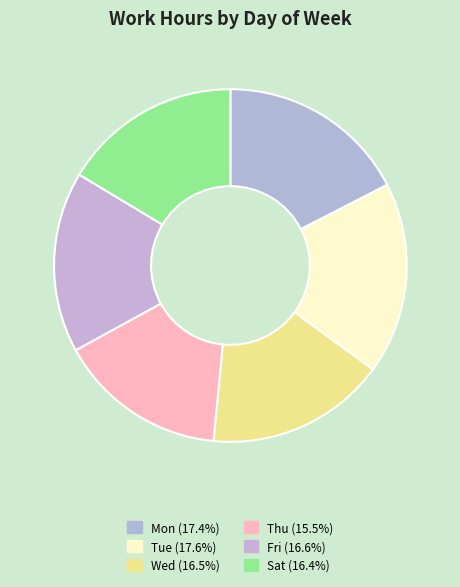

Count the number of slices in the pie.

6